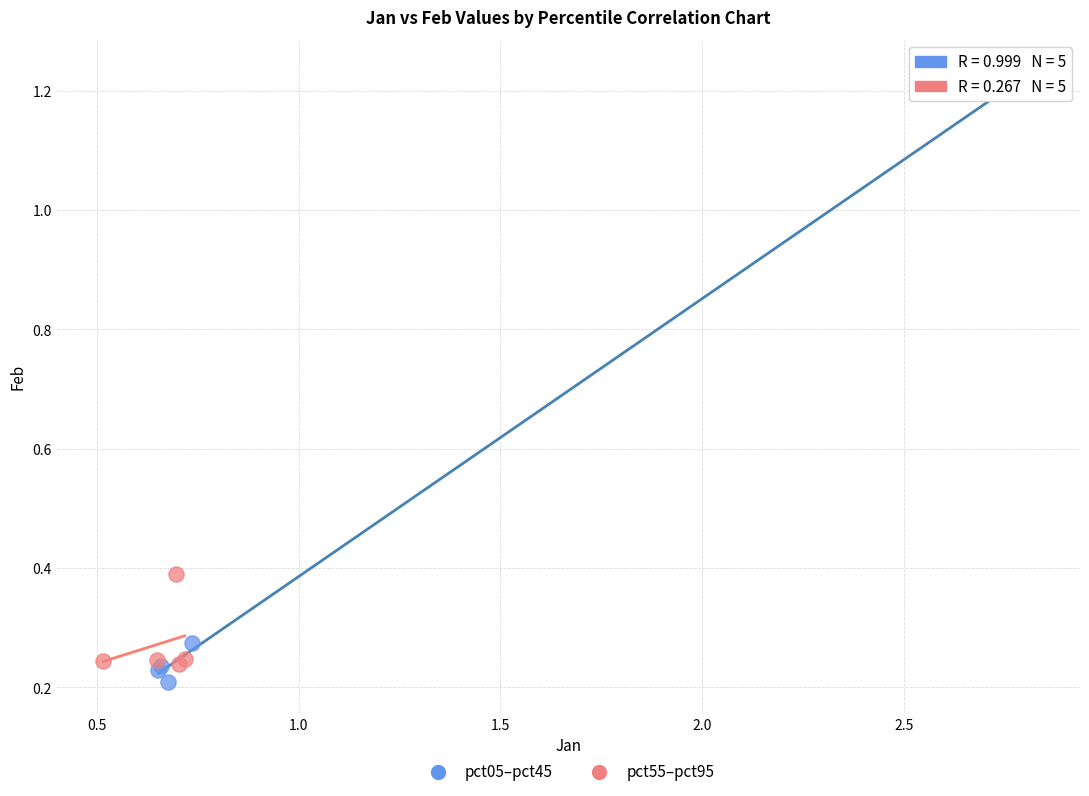

Which series reaches the maximum Y coordinate?

pct05–pct45